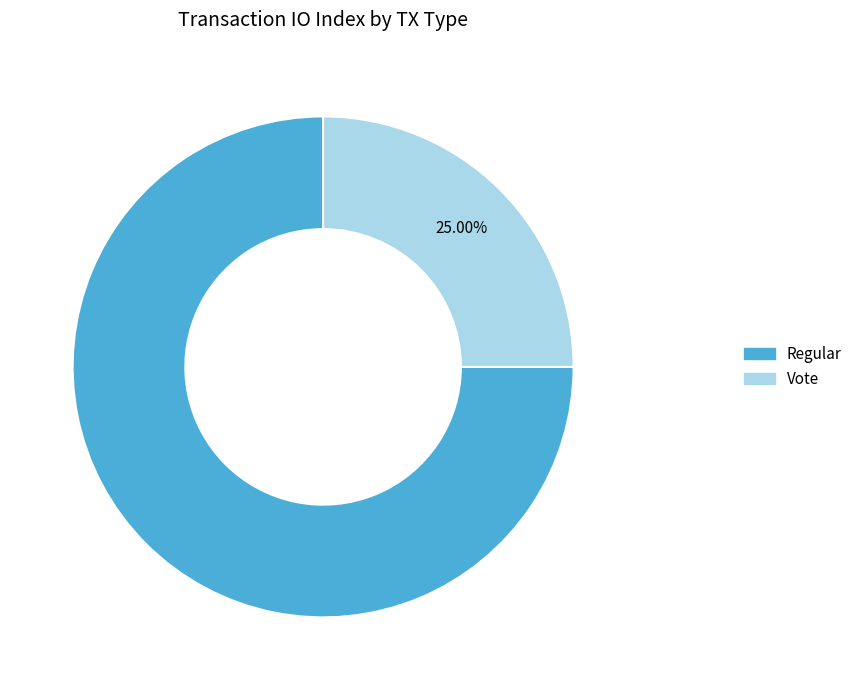

What percentage is the Vote slice, to the nearest percent?

25%